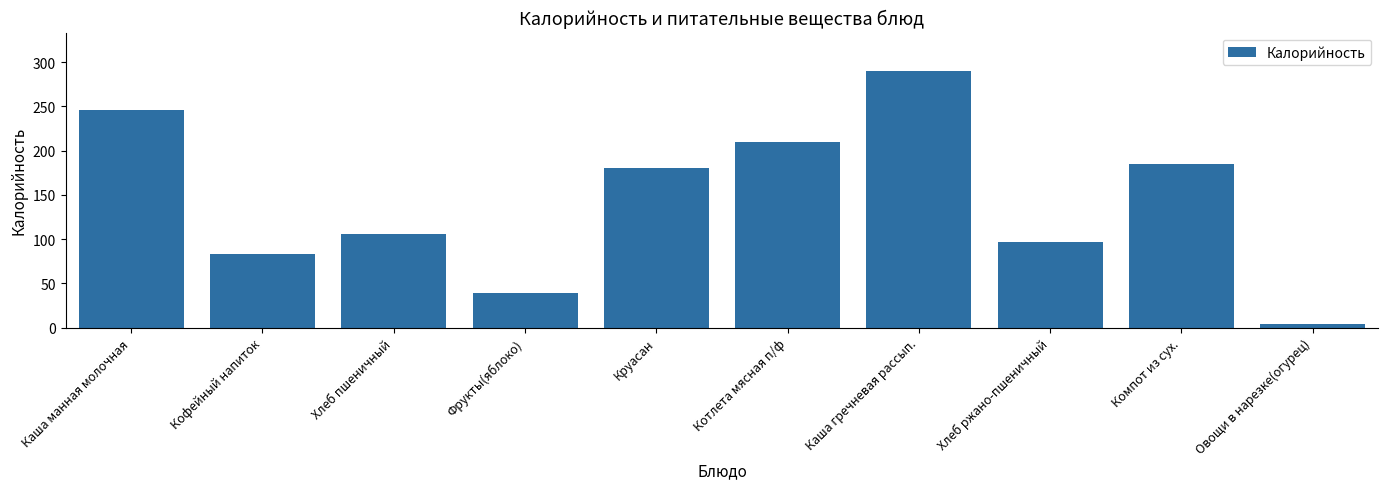

Rank the categories by value from lowest to highest.

Овощи в нарезке(огурец), Фрукты(яблоко), Кофейный напиток, Хлеб ржано-пшеничный, Хлеб пшеничный, Круасан, Компот из сух., Котлета мясная п/ф, Каша манная молочная, Каша гречневая рассып.